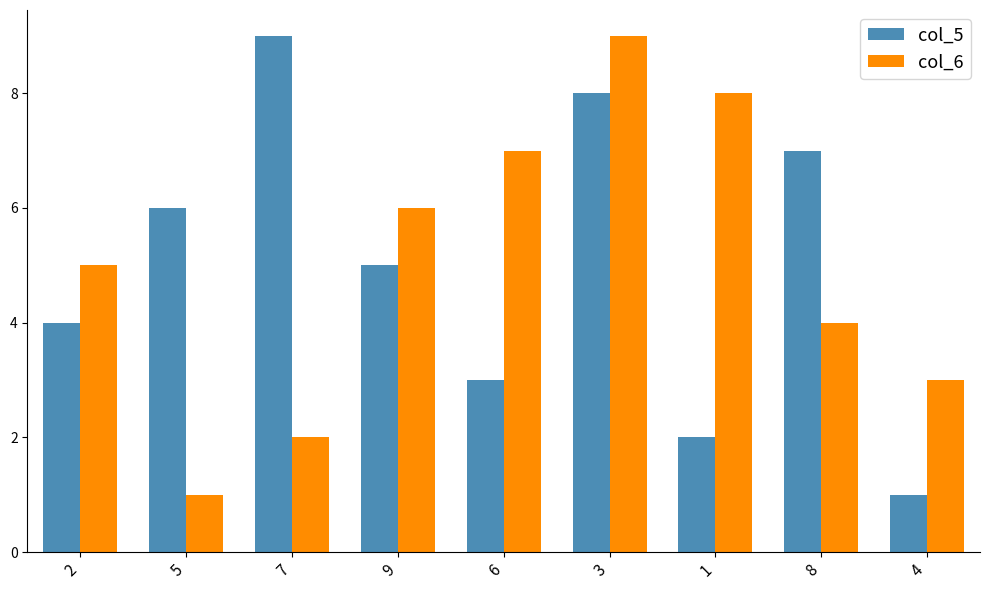

Which series changed the most between 5 and 6?

col_6